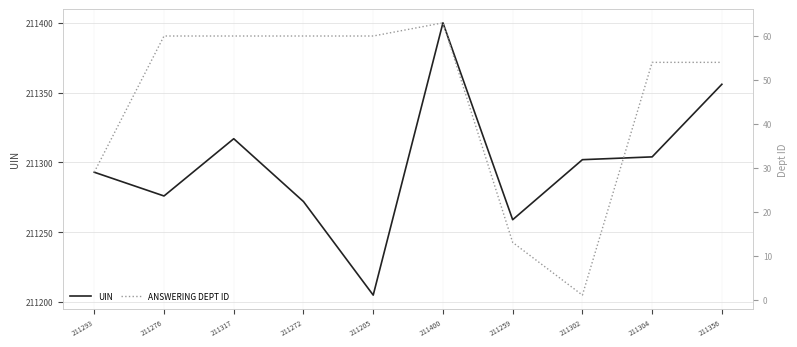

Where is the first local maximum for ANSWERING DEPT ID?

211400